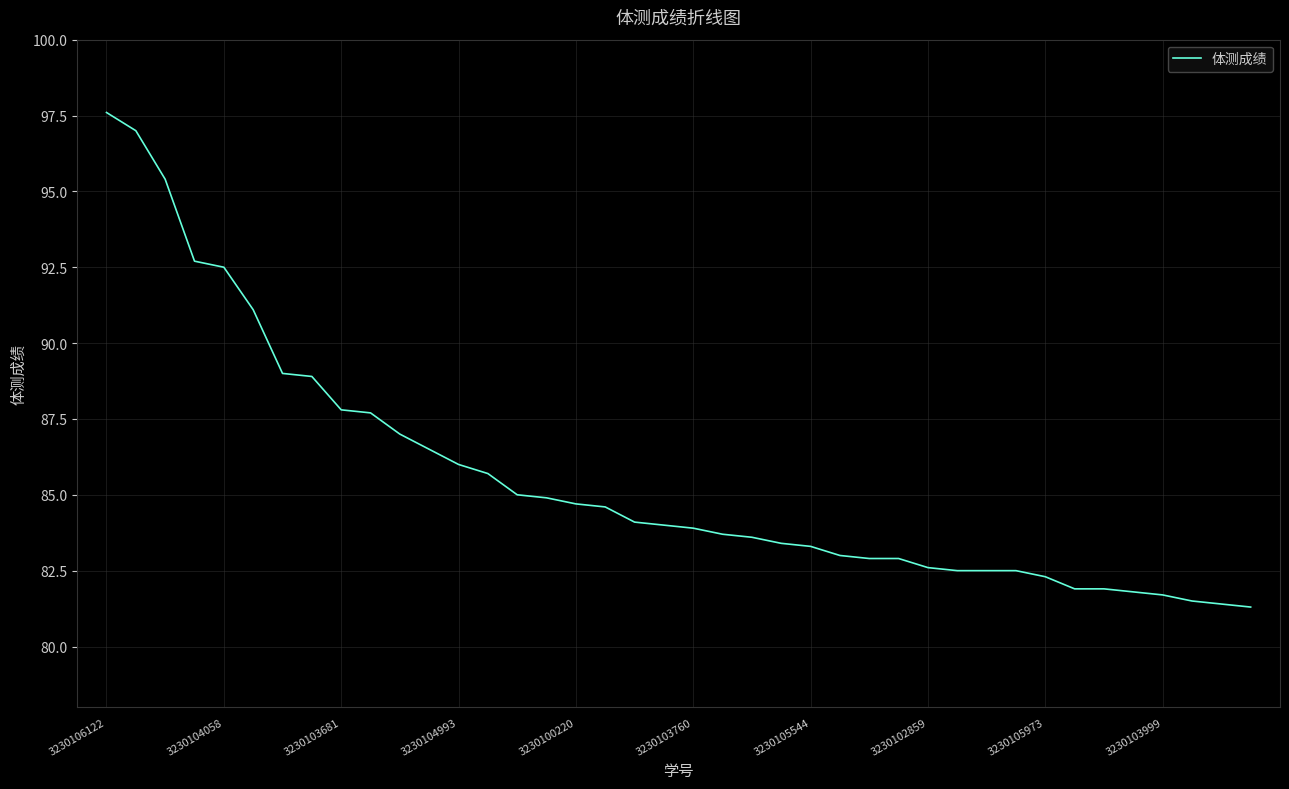

What is the difference between the maximum and minimum values?

16.3